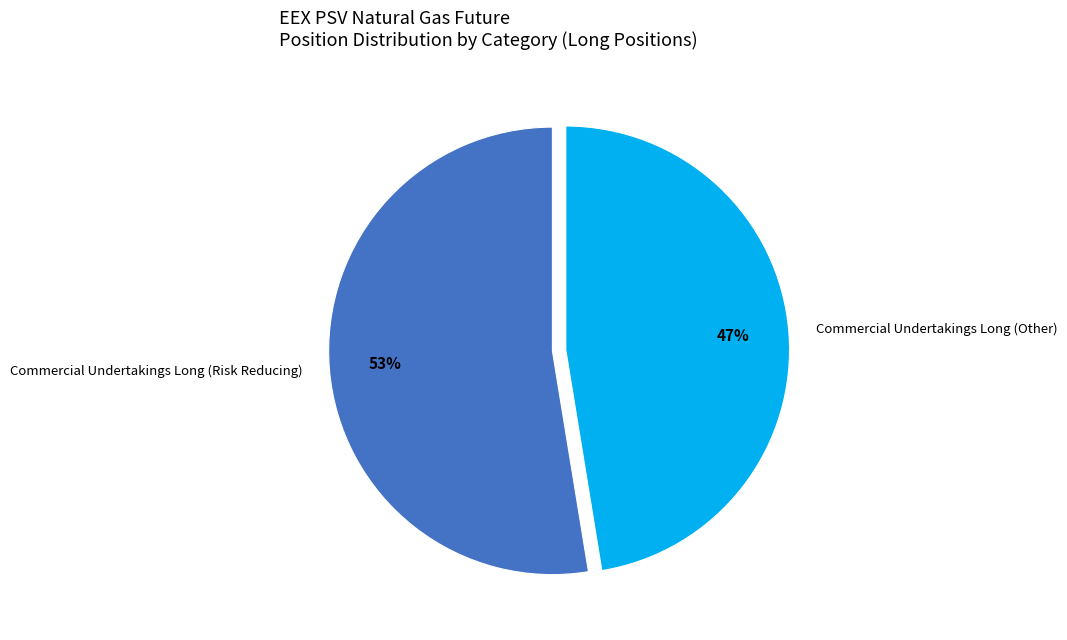

The Commercial Undertakings Long (Other) slice represents 62% of the pie. True or false?

False